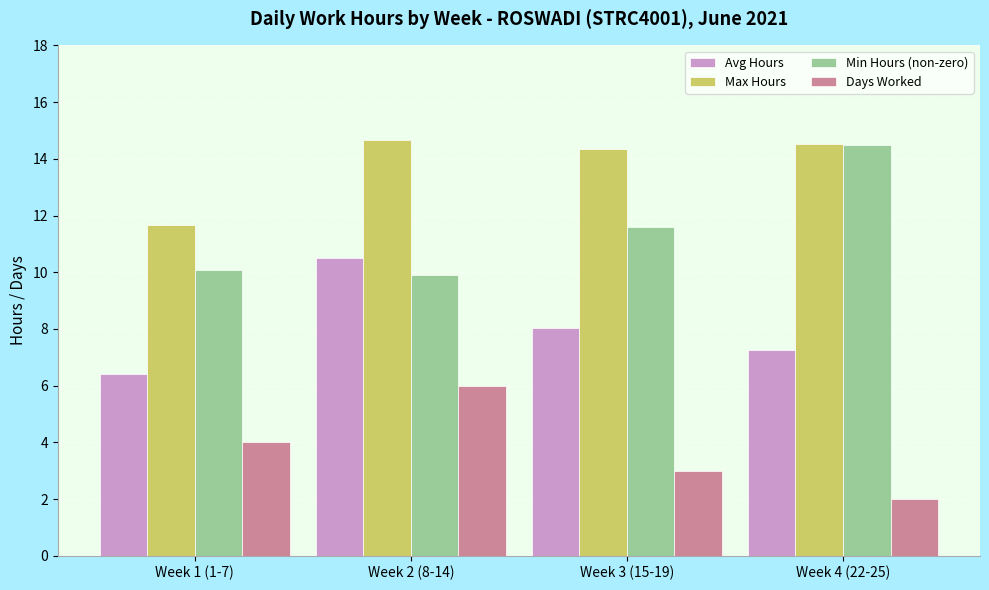

The value of Min Hours (non-zero) at Week 2 (8-14) is 2.6. True or false?

False